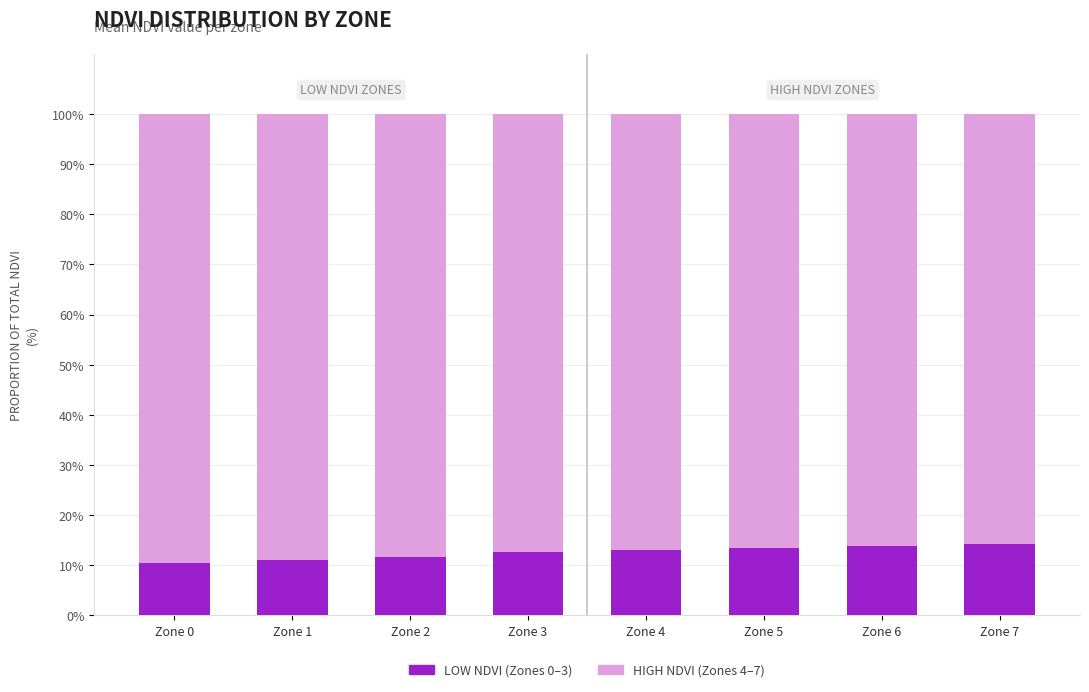

Which series has the largest total across all categories?

HIGH NDVI (Zones 4-7)